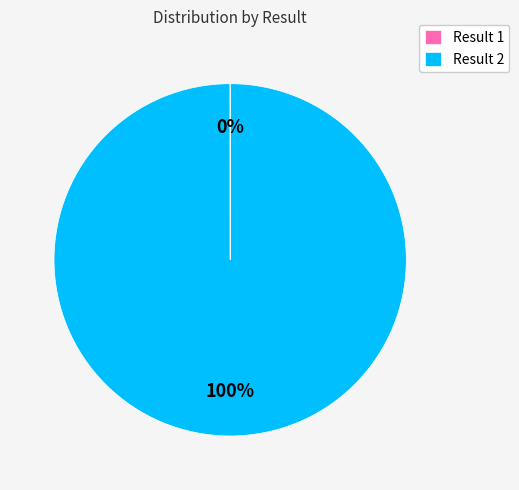

True or false: Result 2 accounts for 87% of the total.

False